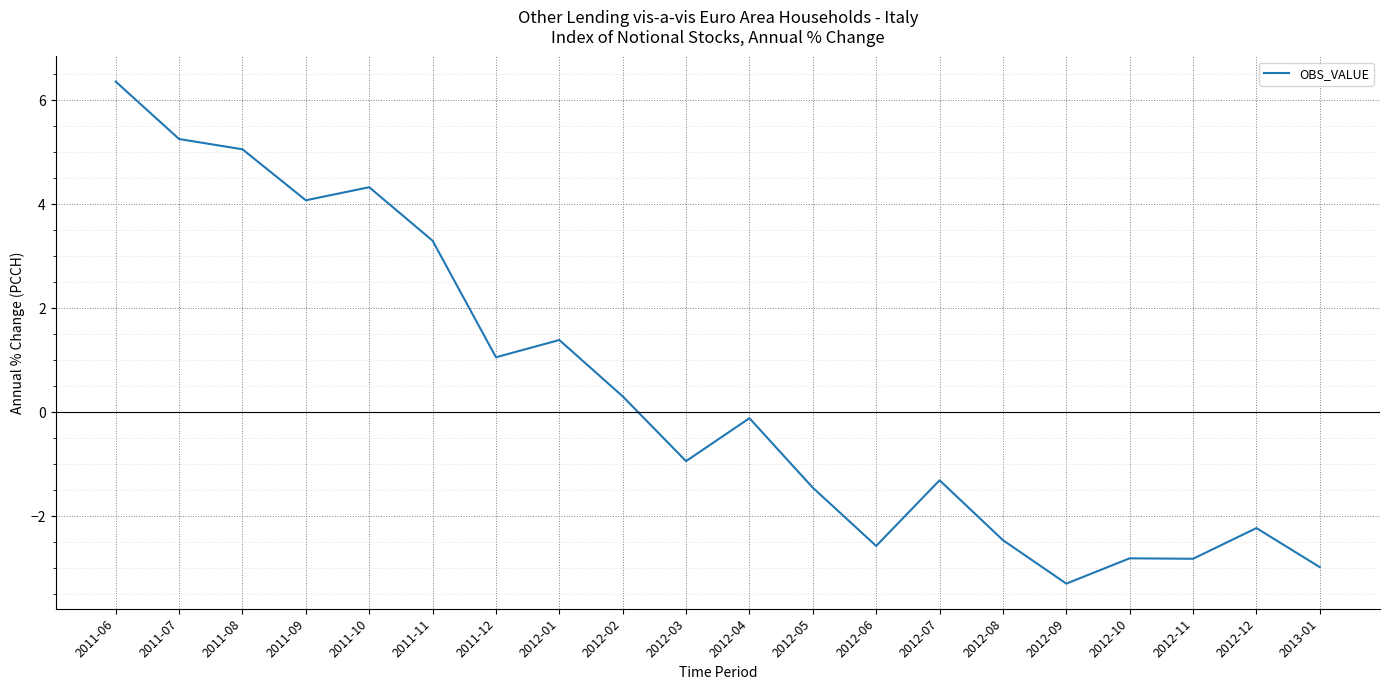

What is the minimum value shown in the chart?

-3.3